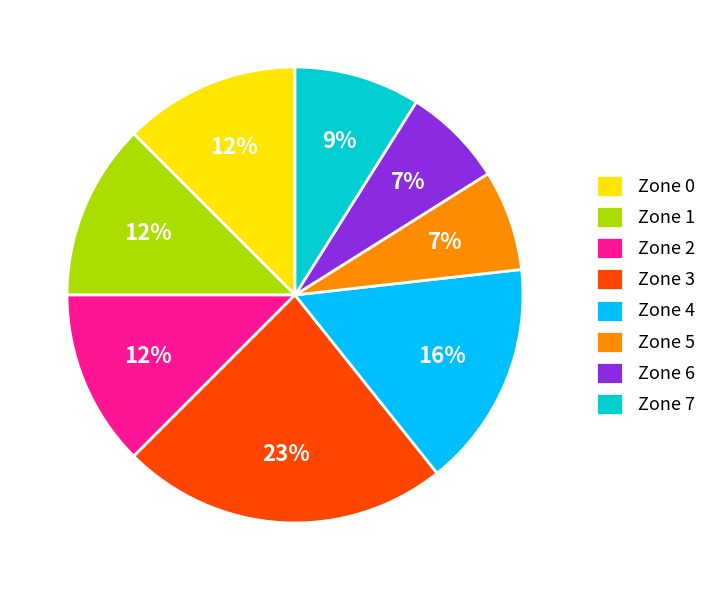

To the nearest percent, what is the difference between the Zone 6 and Zone 1 slice percentages?

5%